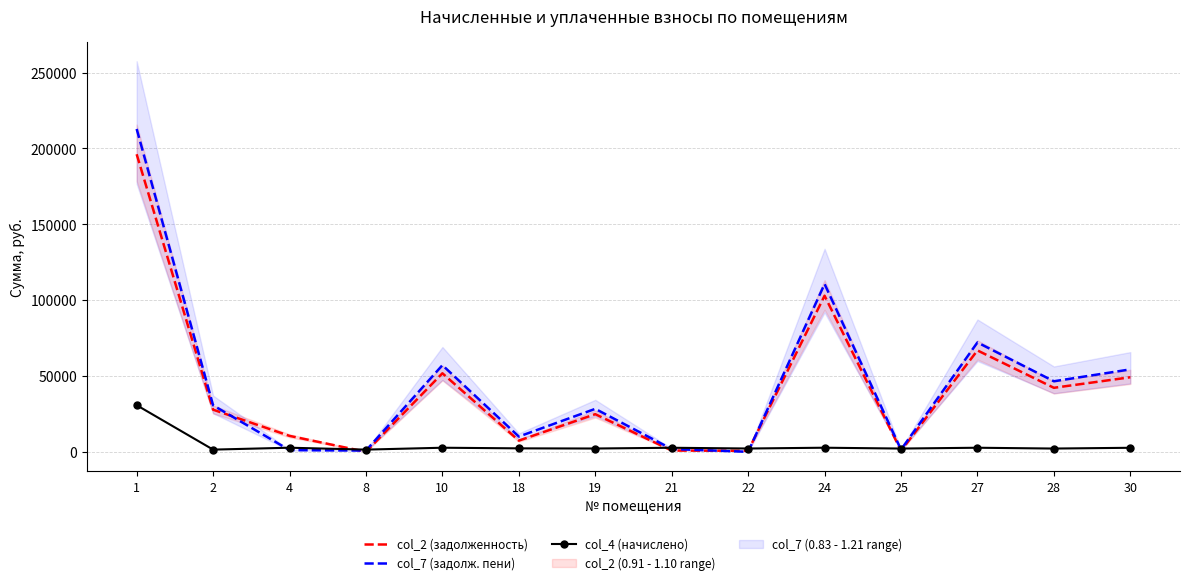

How many intersections are there between col_4 (начислено) and col_2 (задолженность)?

6